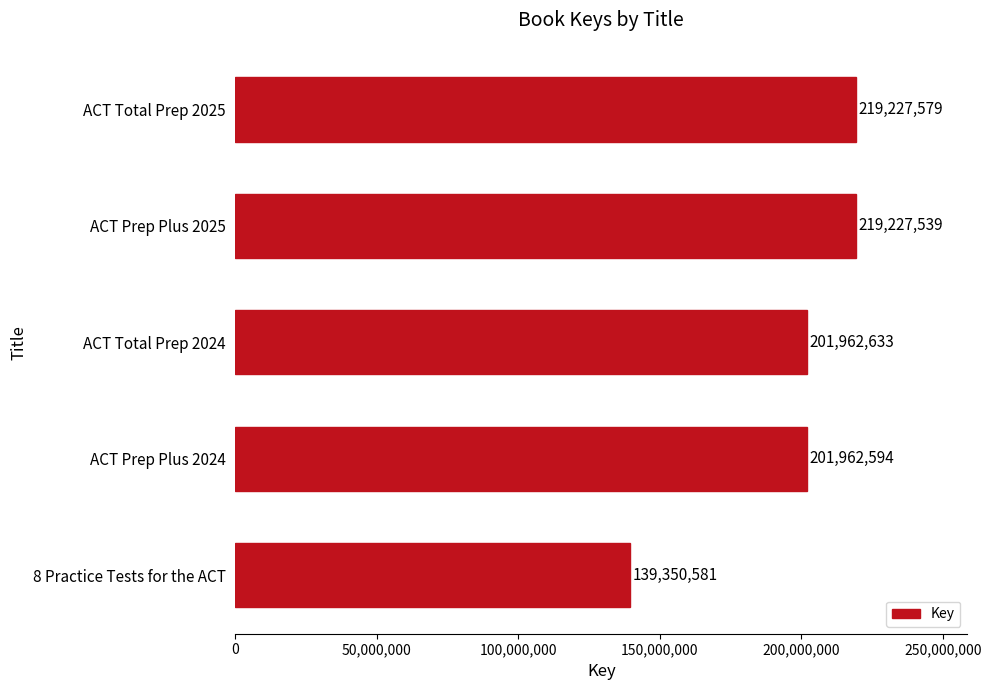

How many series are shown in this chart?

1